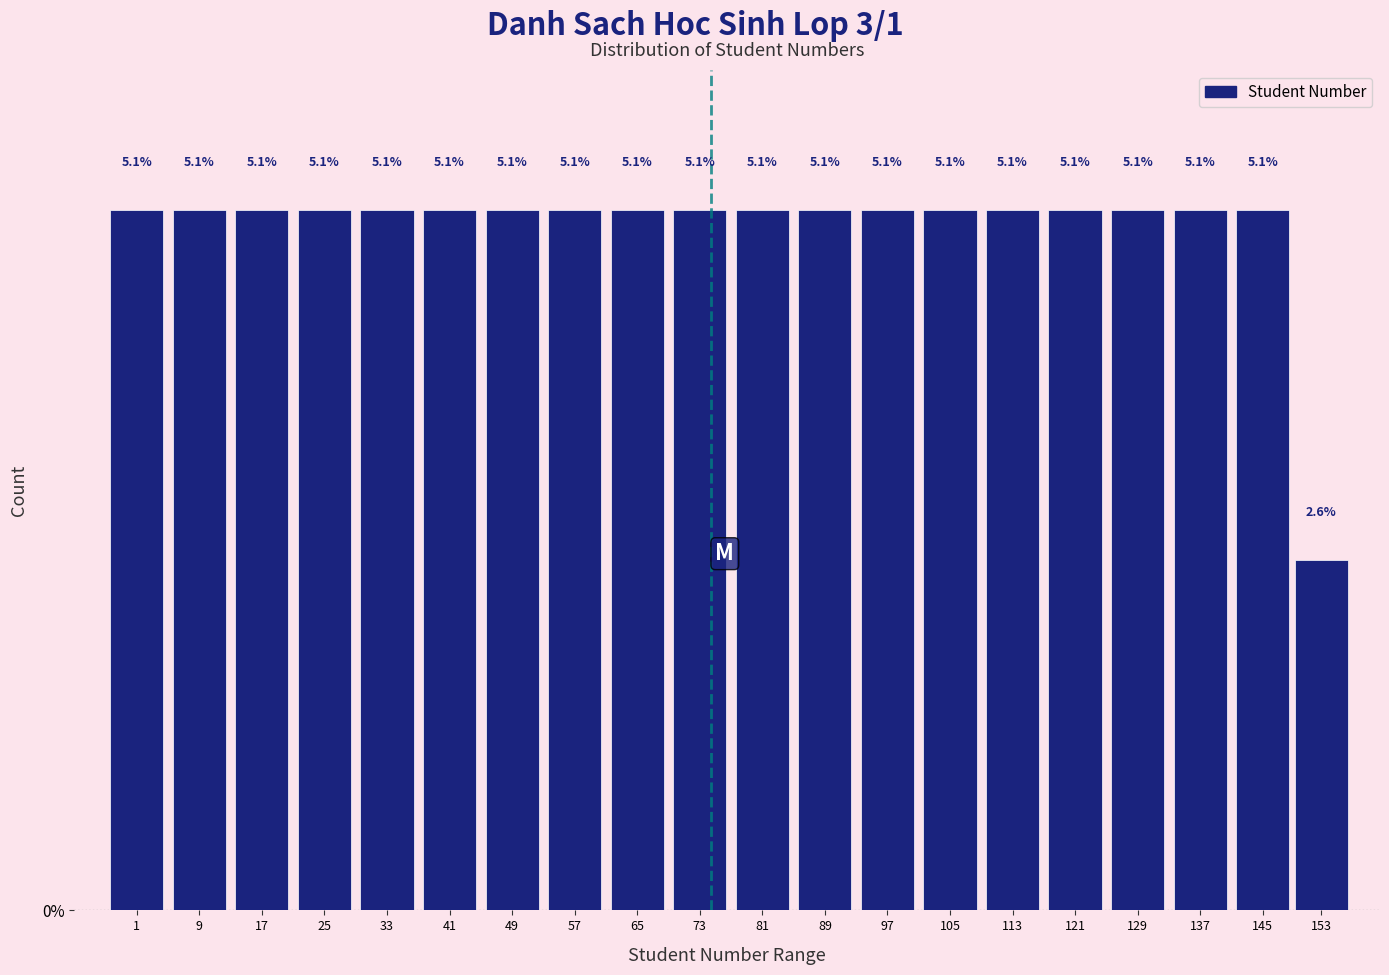

Reading left to right, list all the values displayed in this chart.

1=5.1	9=5.1	17=5.1	25=5.1	33=5.1	41=5.1	49=5.1	57=5.1	65=5.1	73=5.1	81=5.1	89=5.1	97=5.1	105=5.1	113=5.1	121=5.1	129=5.1	137=5.1	145=5.1	153=2.6